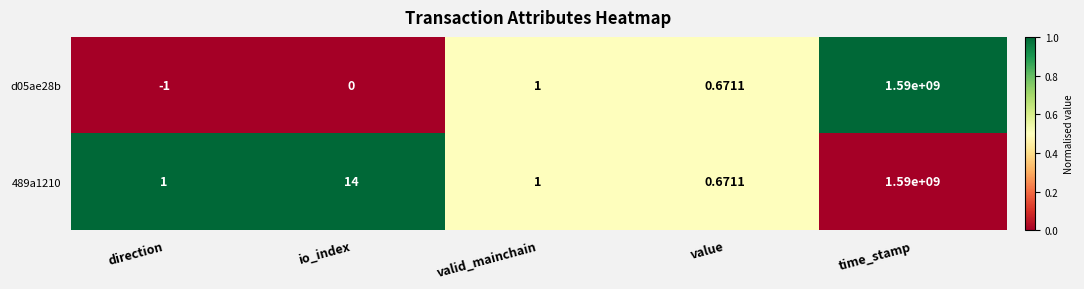

Where is 489a1210 nearest to the value 795000000?

io_index